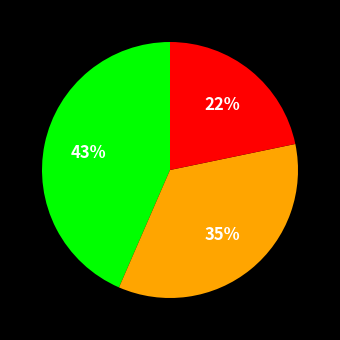

Is there any slice that represents more than half of the pie?

No